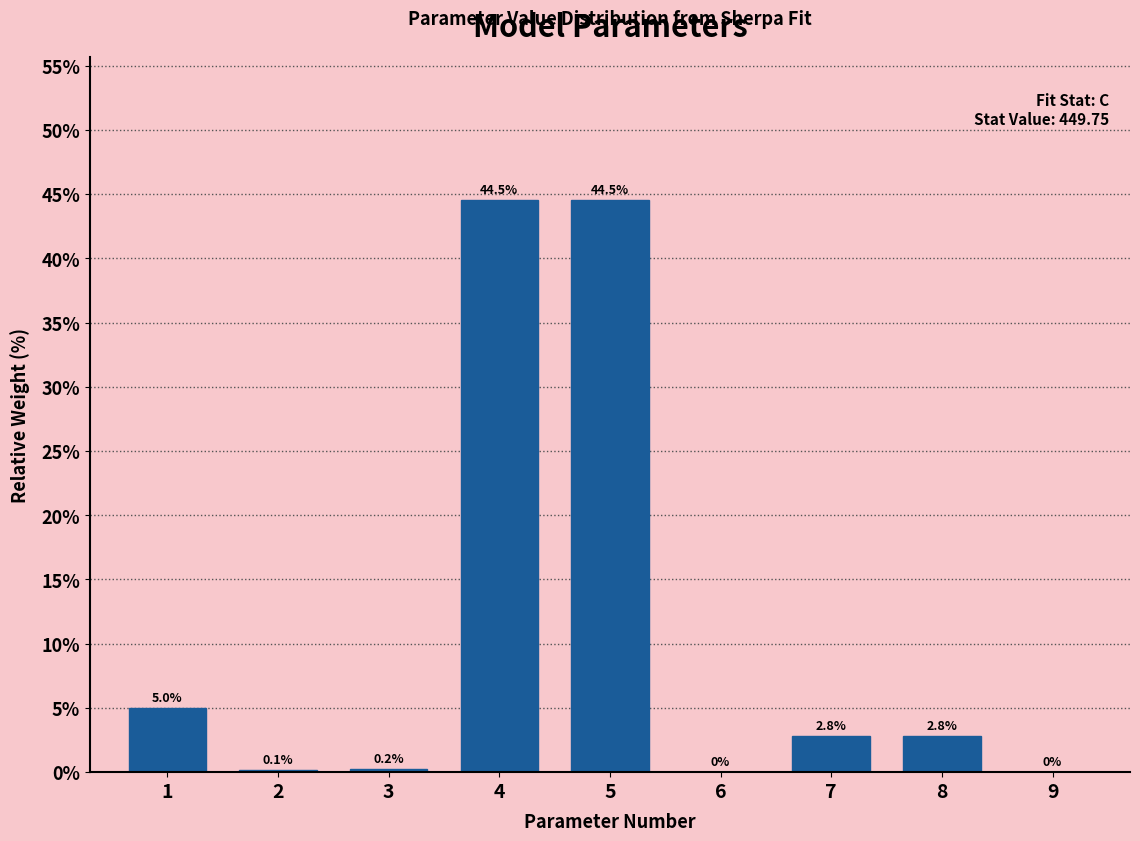

What is the approximate value at 7?

2.8